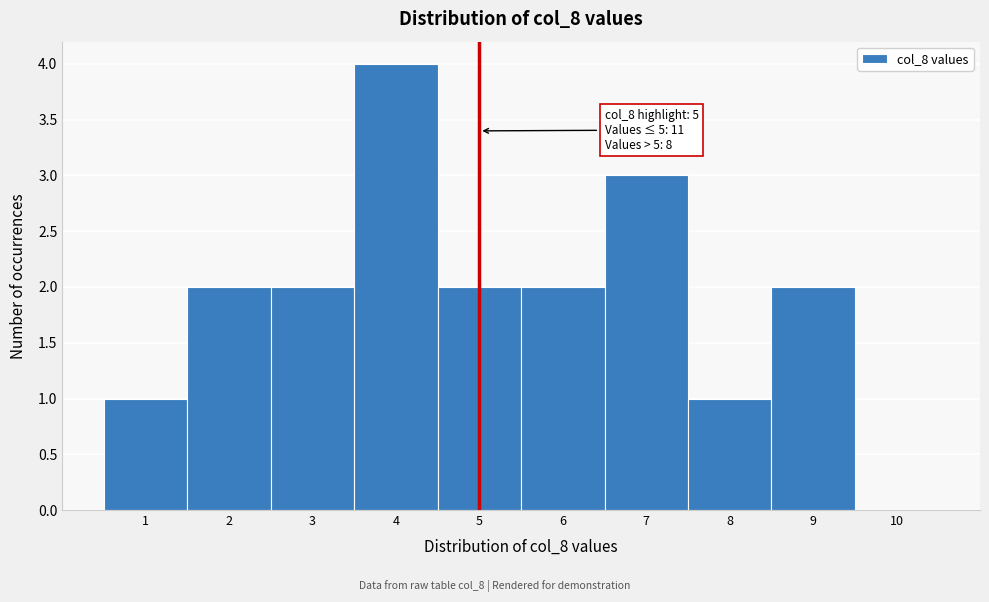

Which range on the x-axis has the tallest bar?

3.5 to 4.5